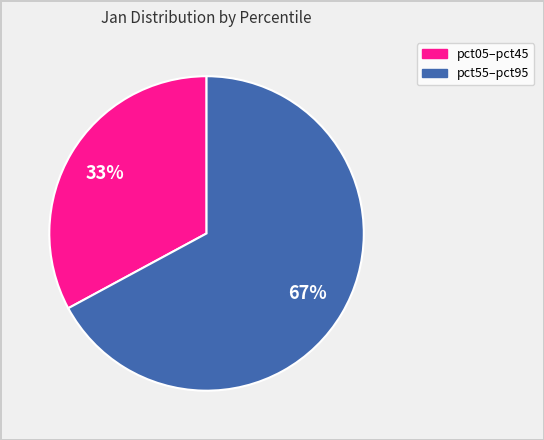

How many segments does this pie chart have?

2